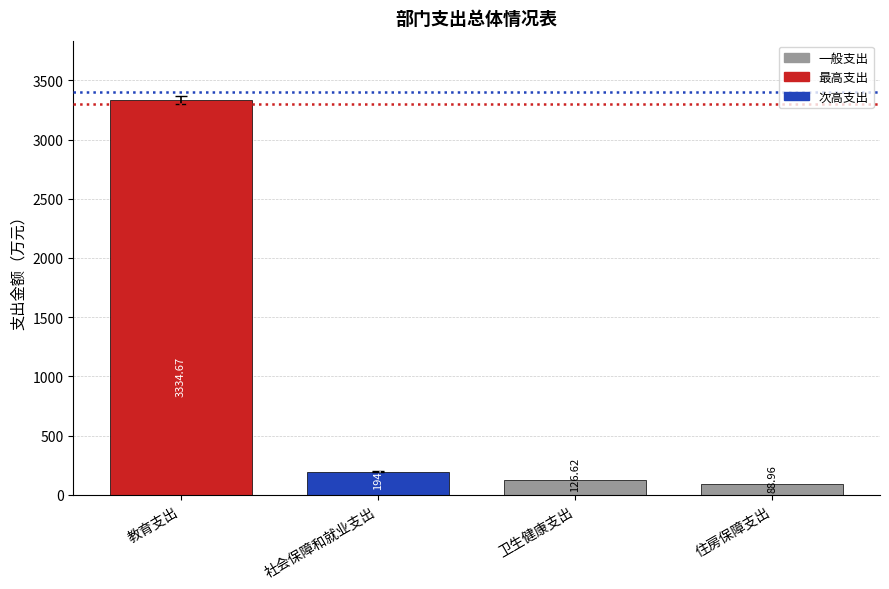

Which label corresponds to the smallest value in the chart?

住房保障支出